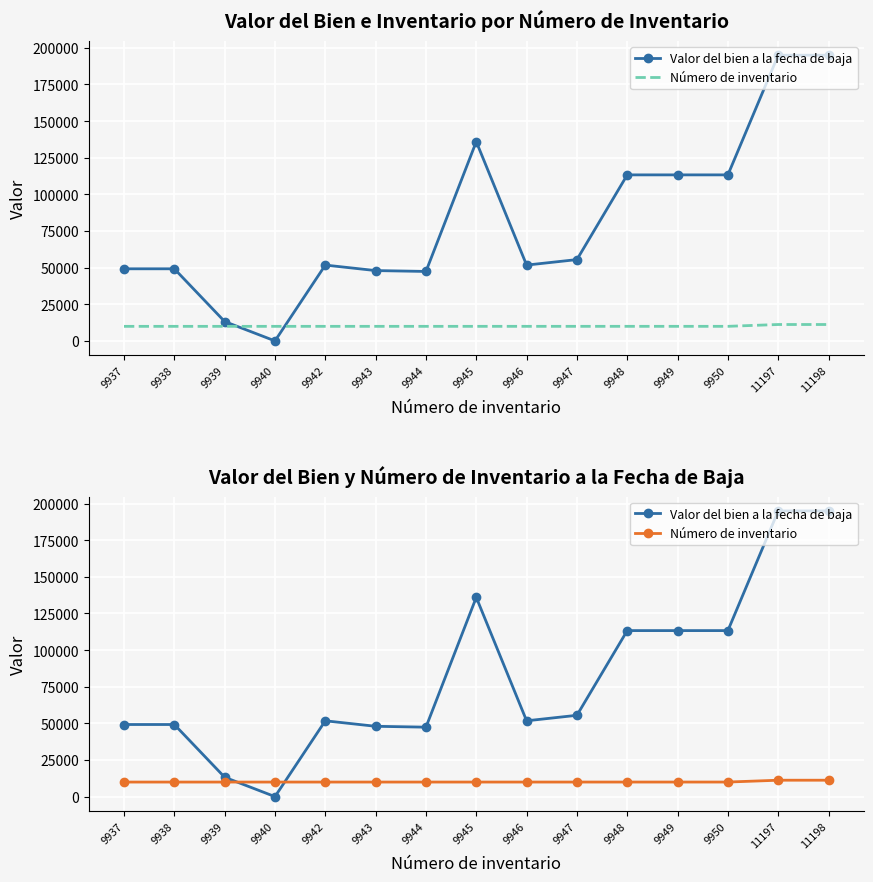

What is the highest value of the Valor del bien a la fecha de baja series?

195000.0